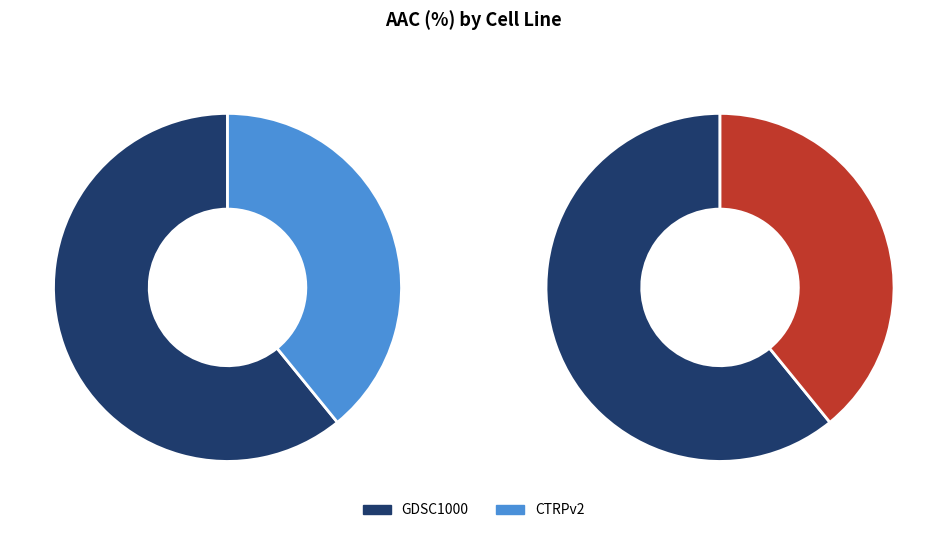

Is it true that CTRPv2 is 32% of the pie?

False